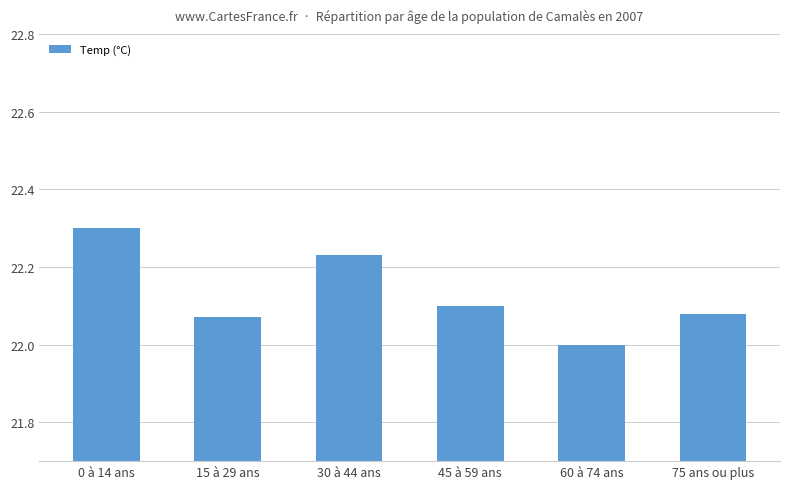

What is the sum of all values?

132.8